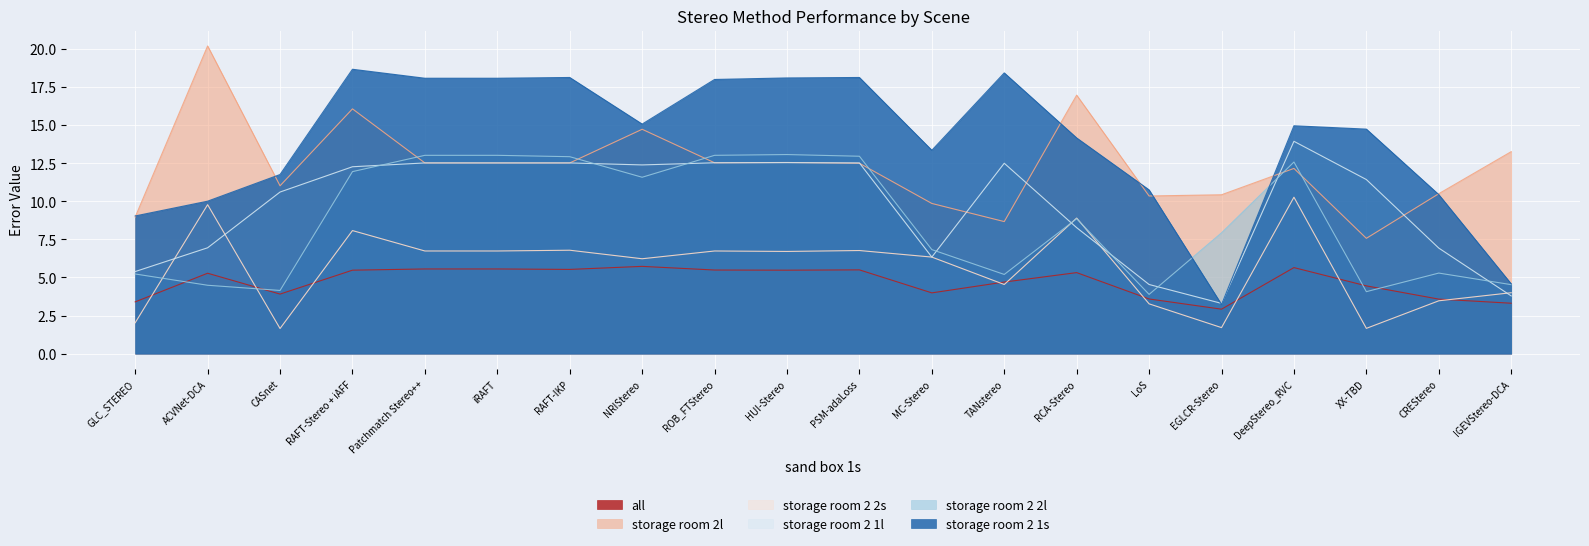

After their last crossing, which series has the higher values: storage room 2l or storage room 2 2l?

storage room 2l